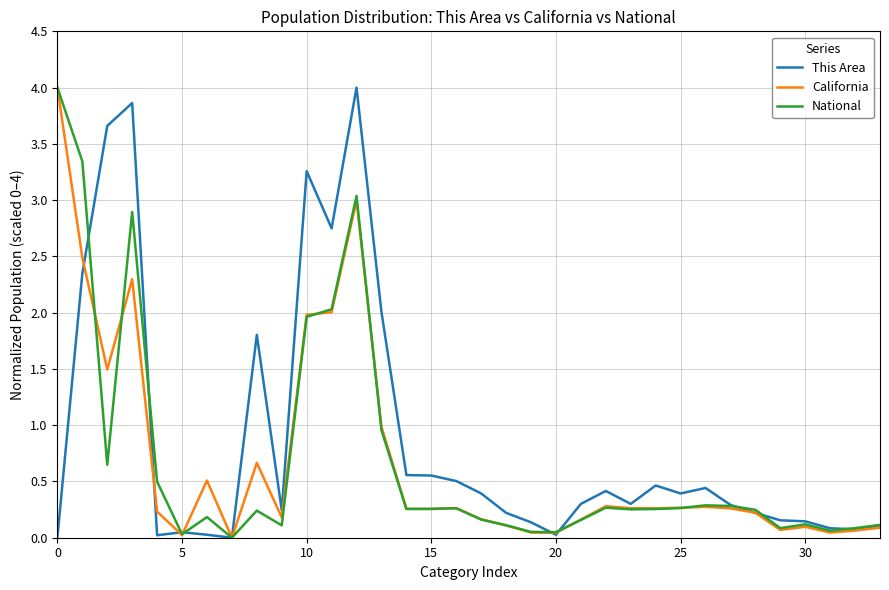

What is the maximum value shown in the chart?

4.0